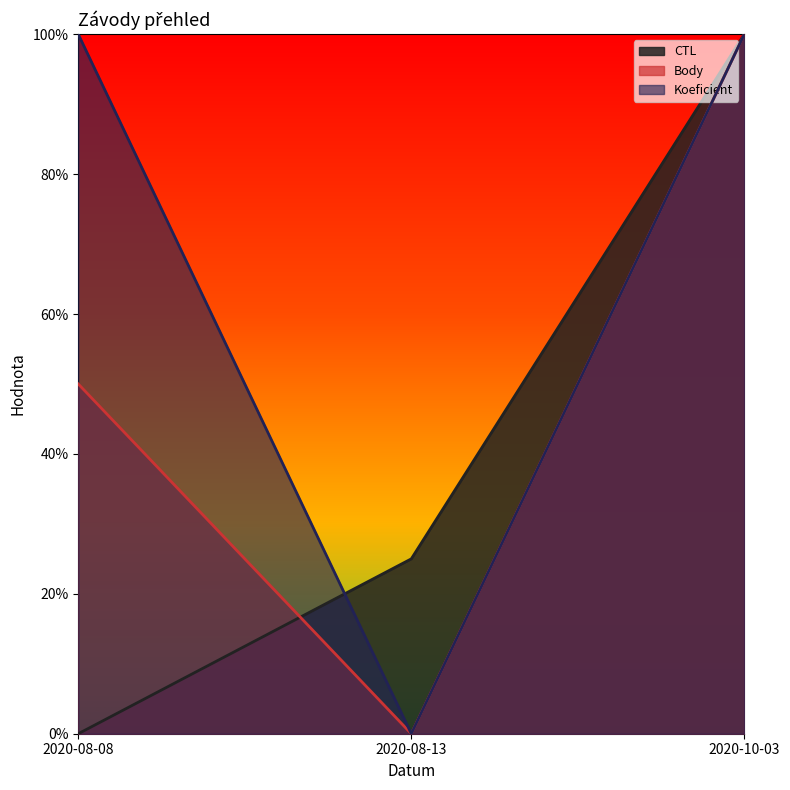

What is the spread (max minus min) of values at 2020-08-13?

0.2